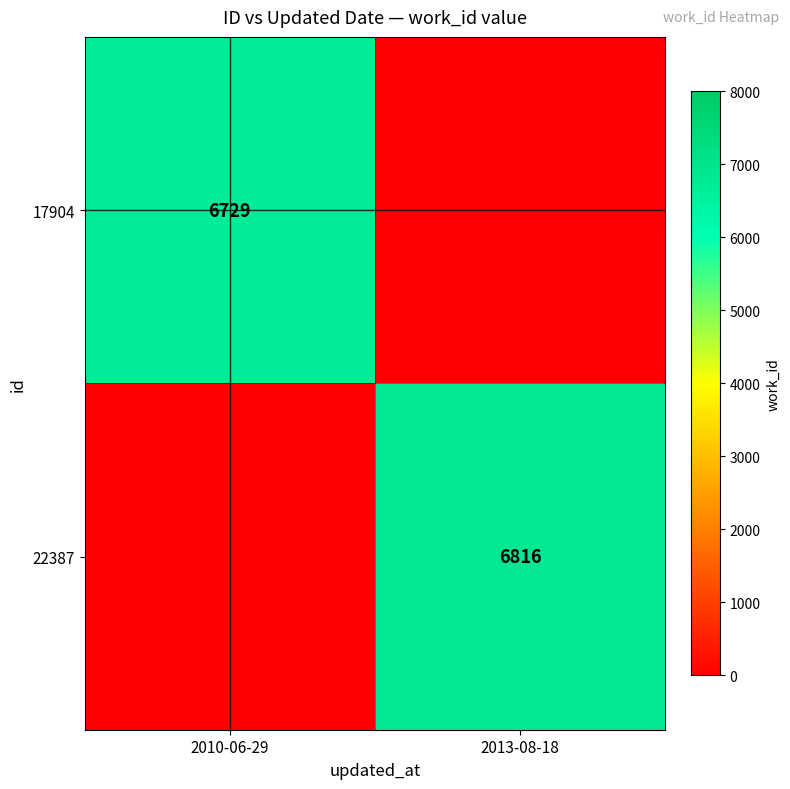

The value of 17904 at 2010-06-29 is 6729. True or false?

True